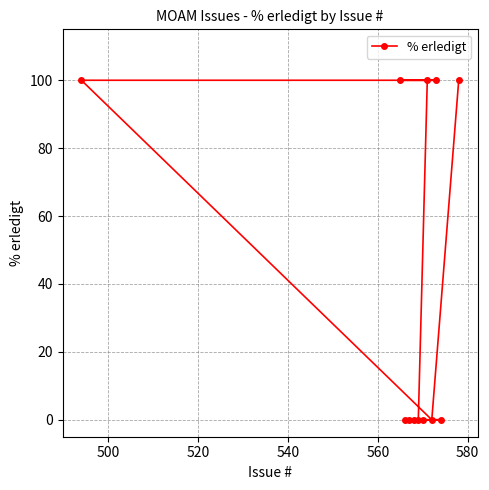

What is the difference between the maximum and minimum values?

100